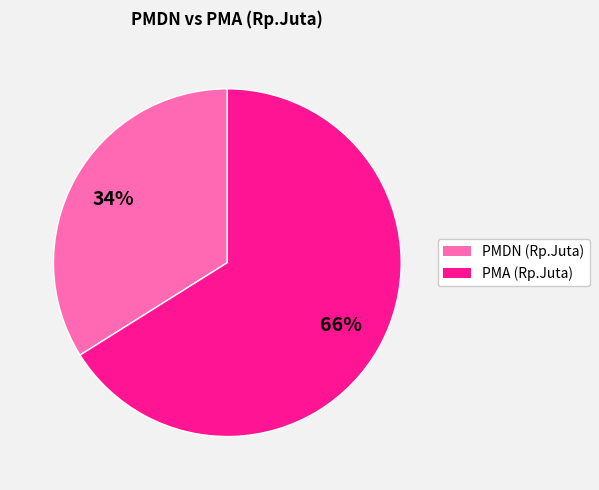

To the nearest percent, what is the average slice percentage?

50%